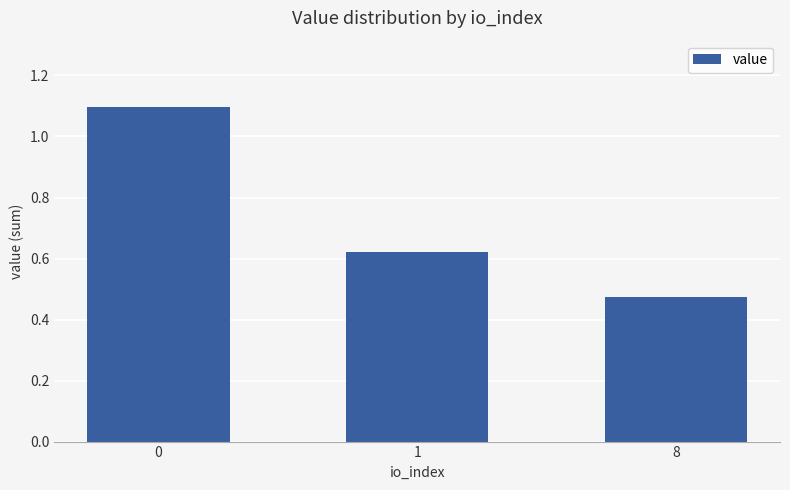

At which label is the value closest to 0?

8